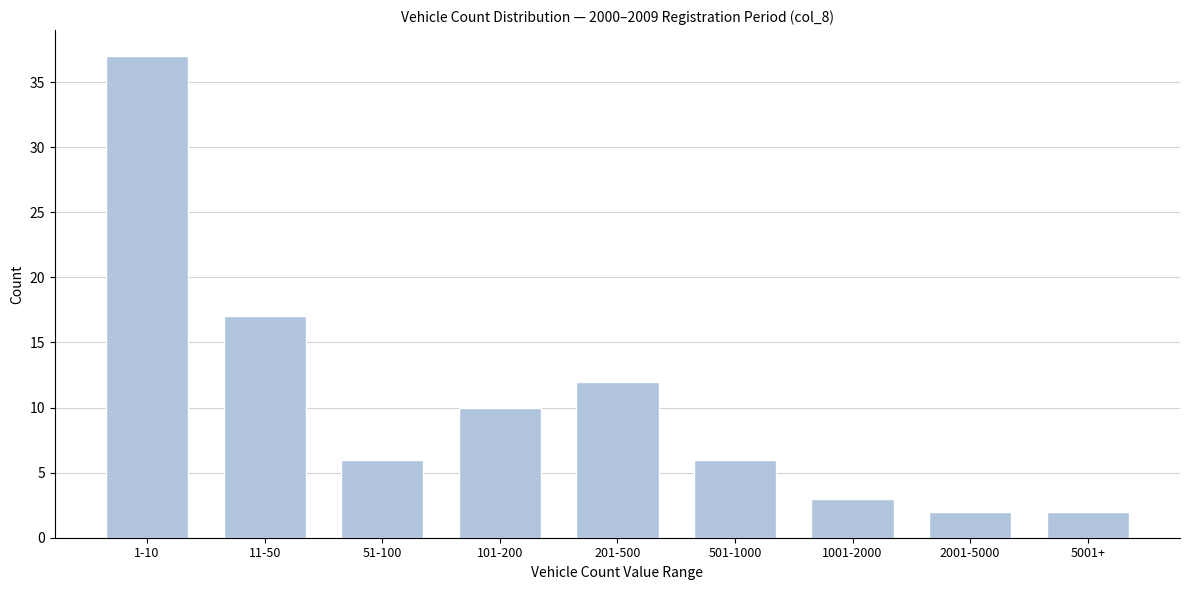

Reading left to right, transcribe all the data shown in this chart.

1-10=37	11-50=17	51-100=6	101-200=10	201-500=12	501-1000=6	1001-2000=3	2001-5000=2	5001+=2